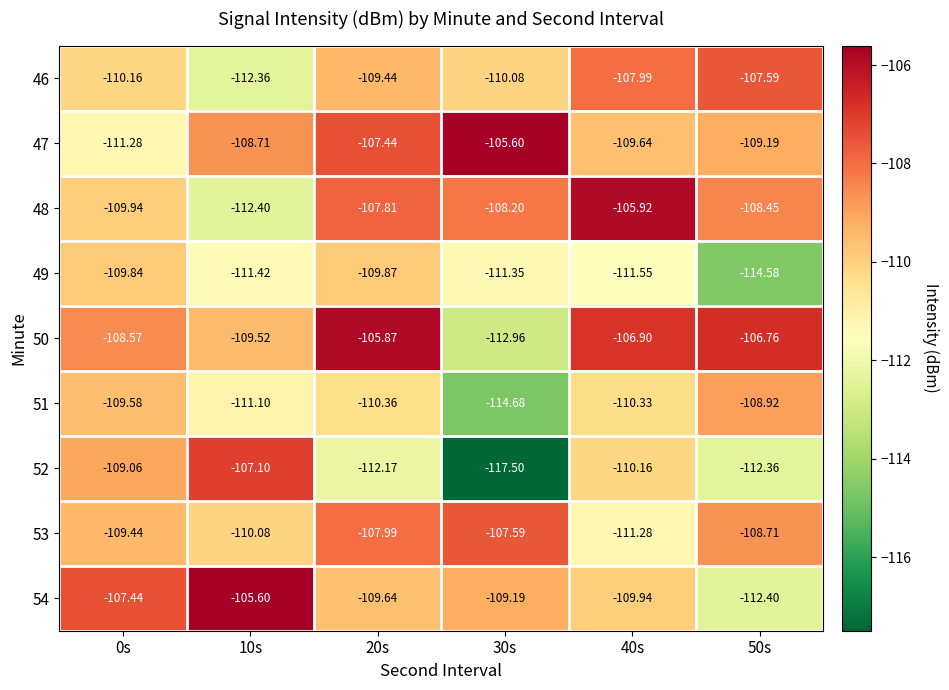

Rank the series by their maximum value, from lowest to highest.

49, 51, 46, 53, 52, 48, 50, 47, 54